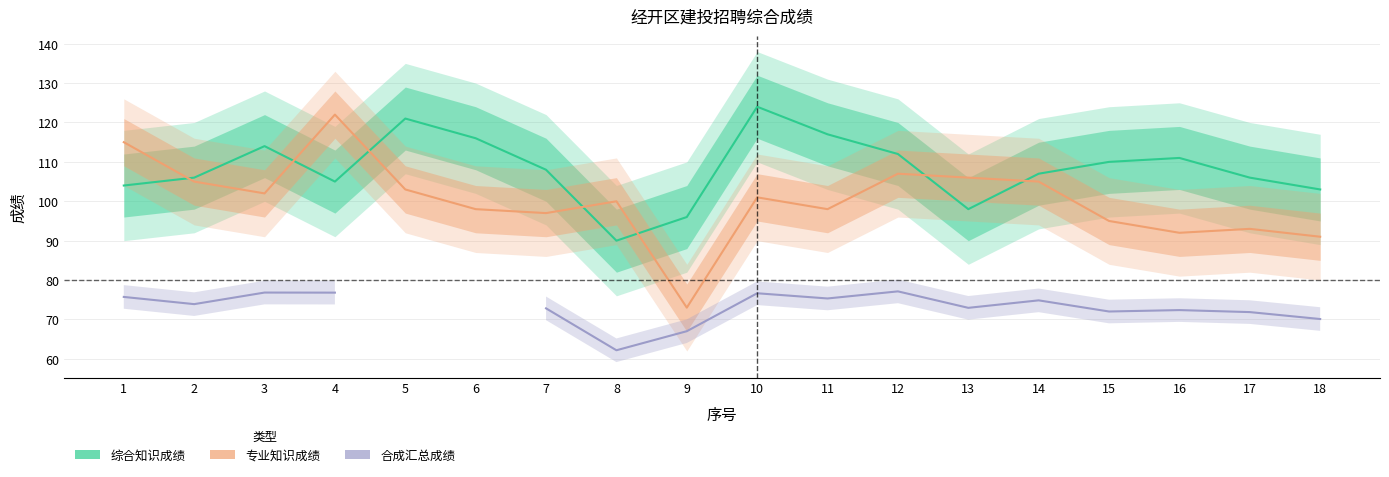

True or false: 合成汇总成绩 and 综合知识成绩 cross at least once.

False